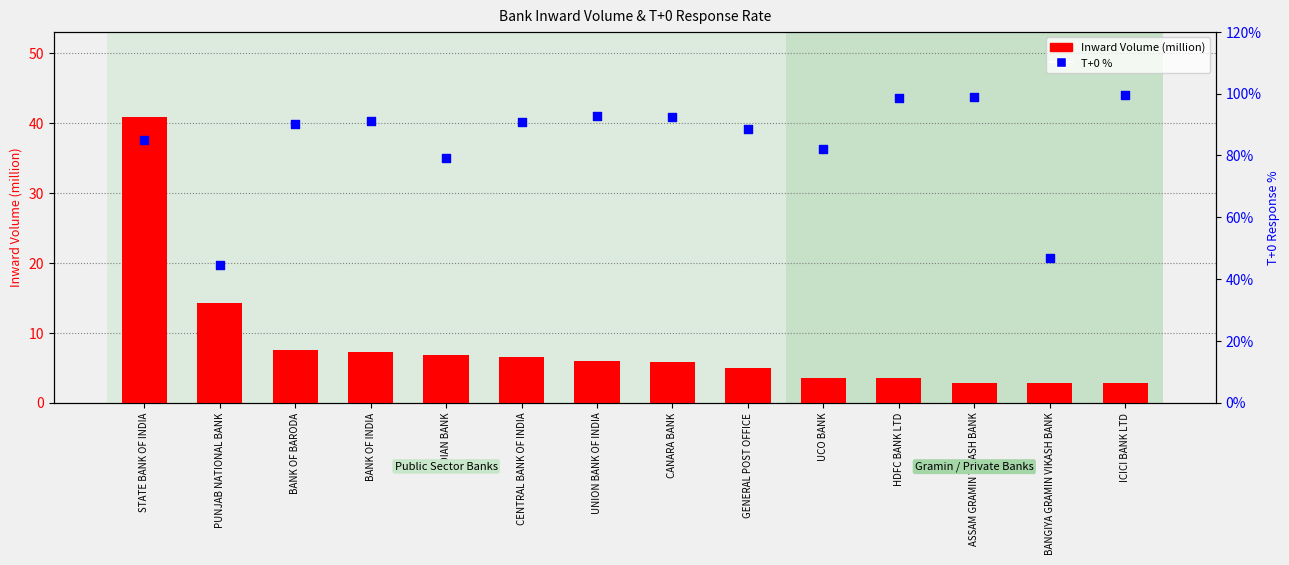

Which series contains the highest Y value?

T+0 %